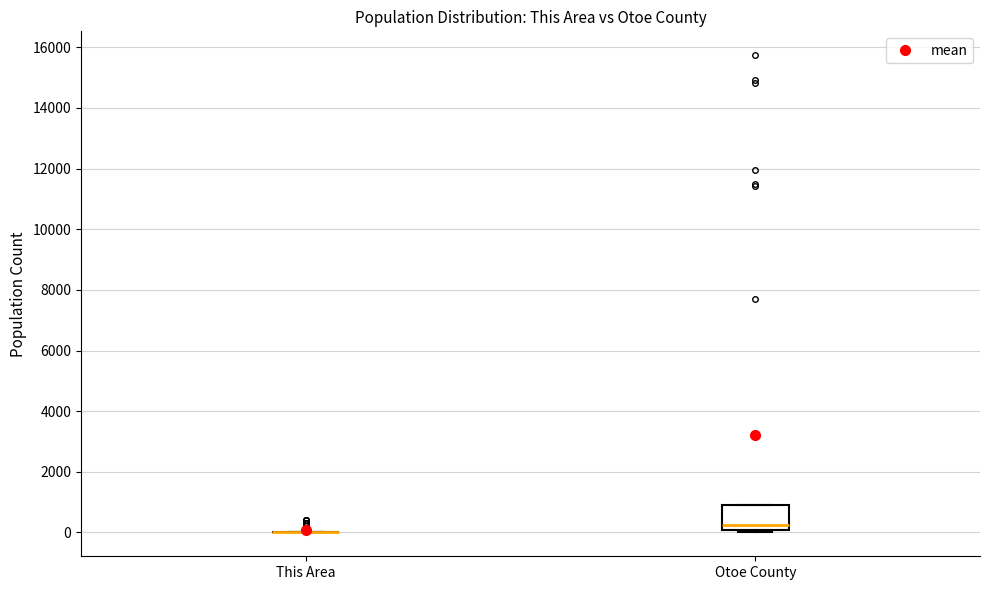

Reading left to right, transcribe this box plot: for each box, give where its median line is, the range the box spans, and where its two whiskers end, as read against the y-axis. The values are not printed on the chart, so give them approximately, as read against the axis.

This Area: box collapsed to a line at 0, whiskers 0 to 0
Otoe County: median 200, box 0 to 1000, whiskers 0 to 1000